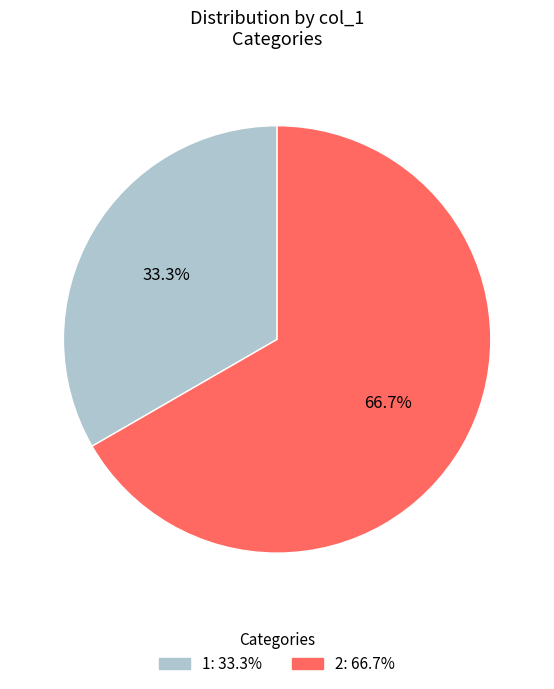

Do 2 and 1 together represent more than half of the pie?

Yes